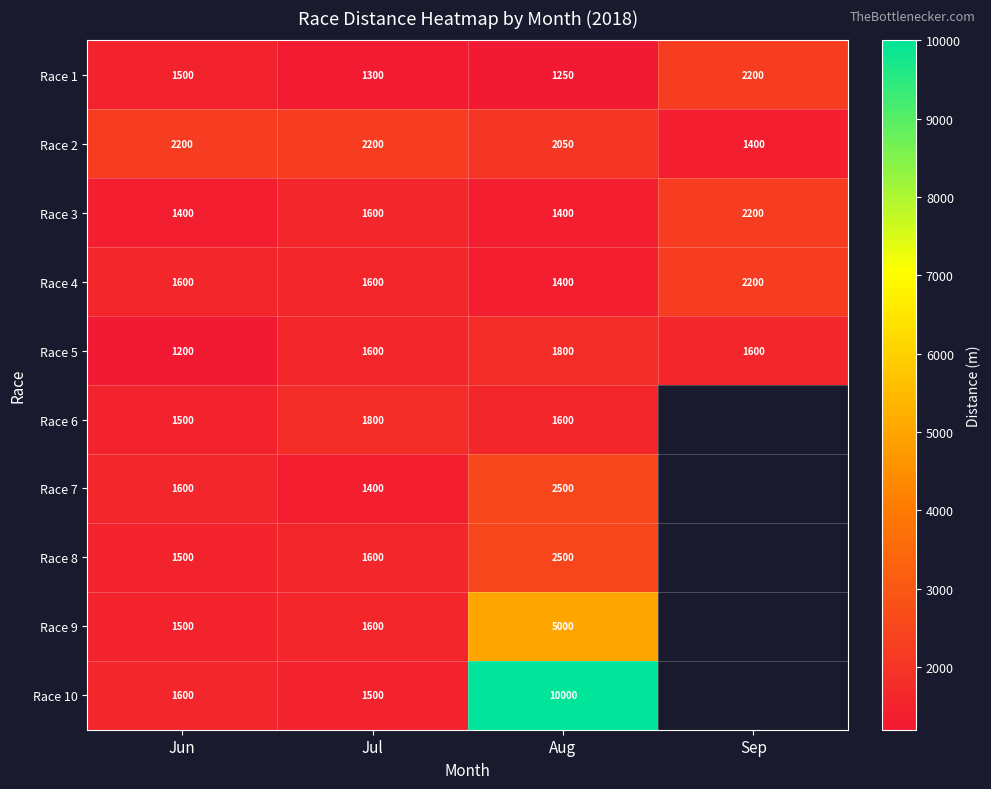

What is the average value of the Race 4 series?

1700